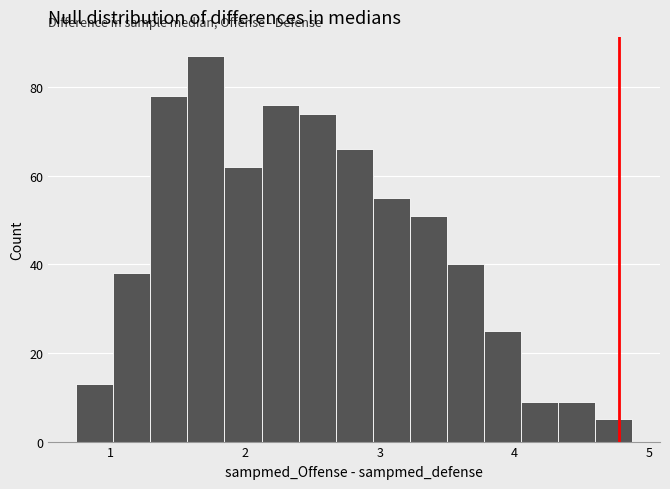

Around what value on the x-axis is the tallest bar? Give the approximate position of its centre, as read against the axis.

1.7